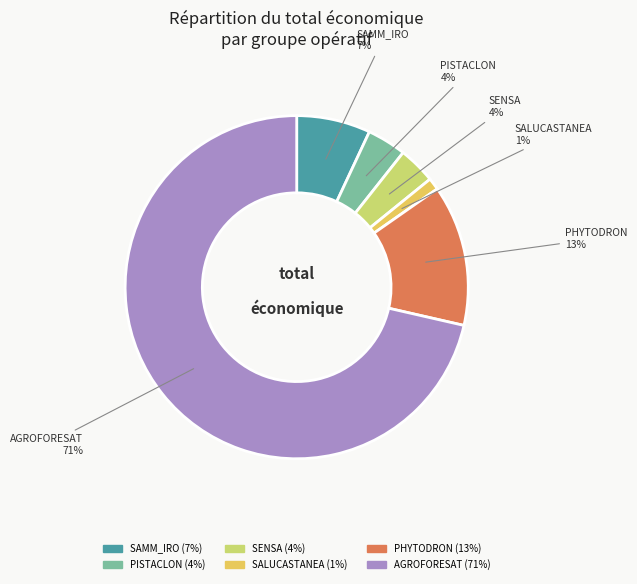

Which has a higher value, PHYTODRON or SAMM_IRO?

PHYTODRON